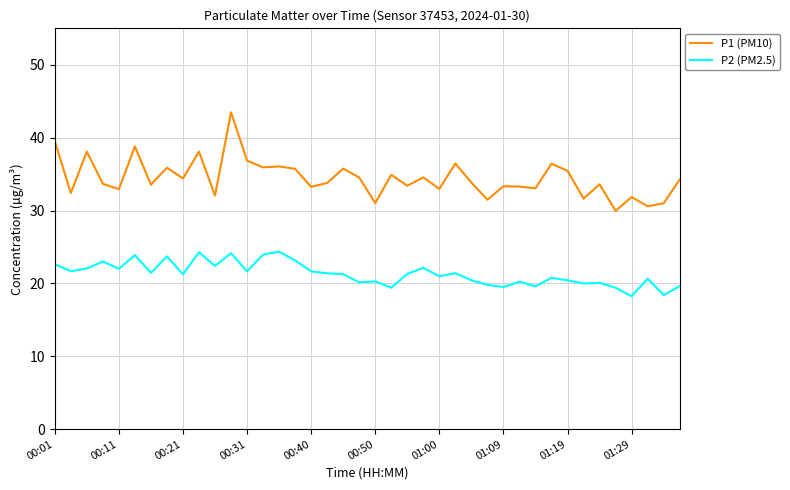

How many distinct data groups are displayed?

2